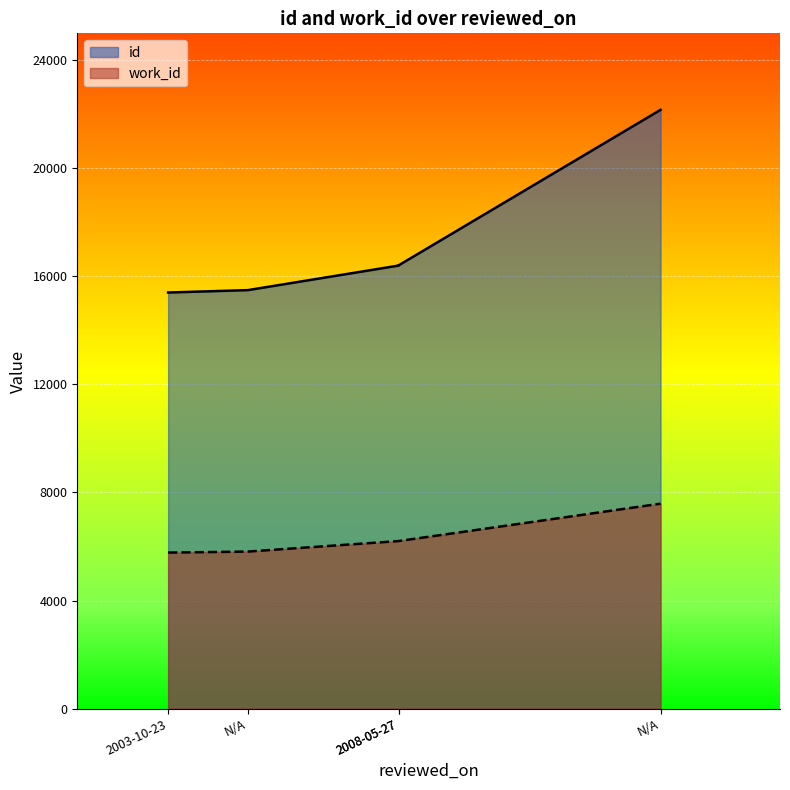

What is the average value of the id series?

17175